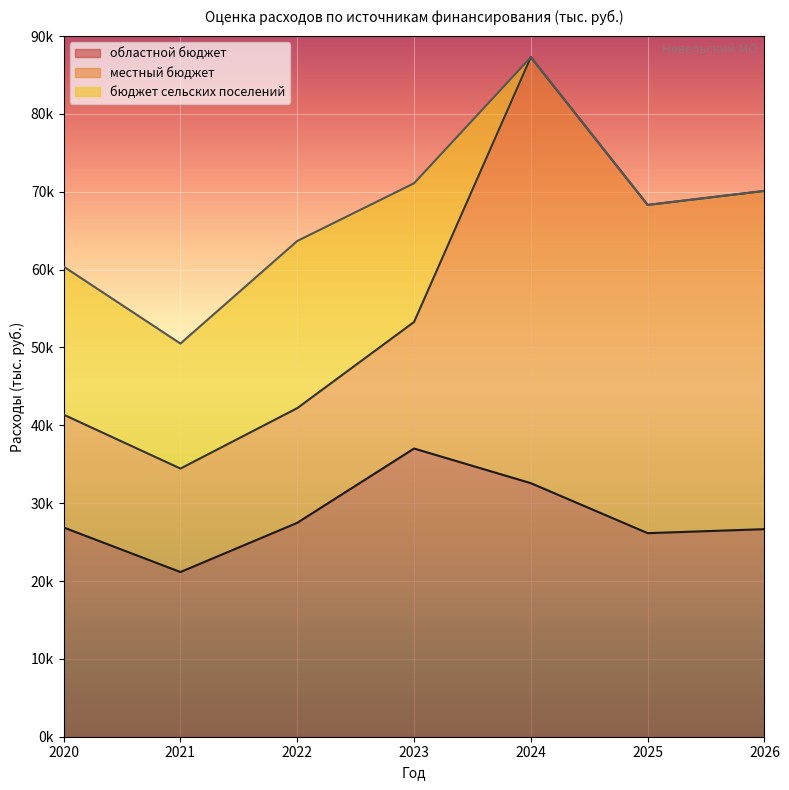

What is the total value across all series at 2024?

87284.2